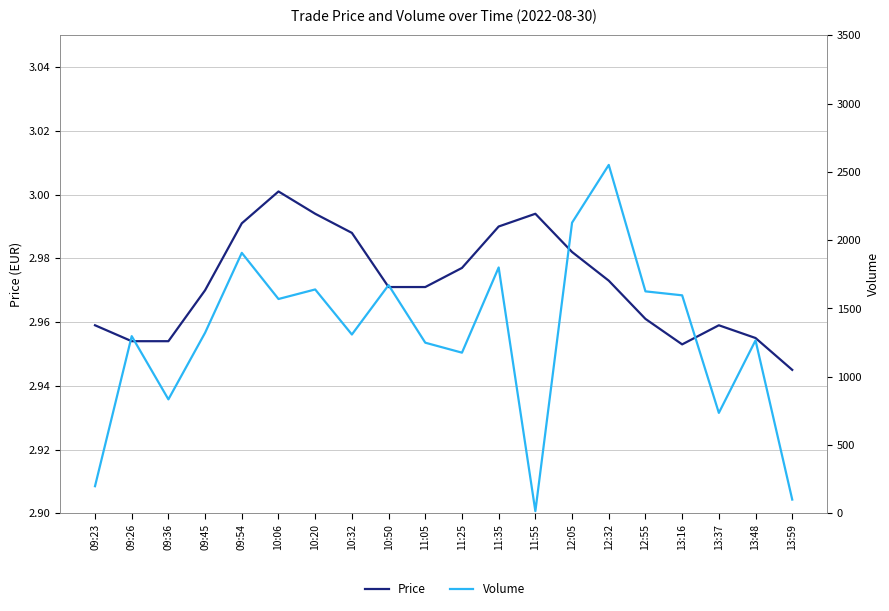

How many lines are shown in the chart?

2